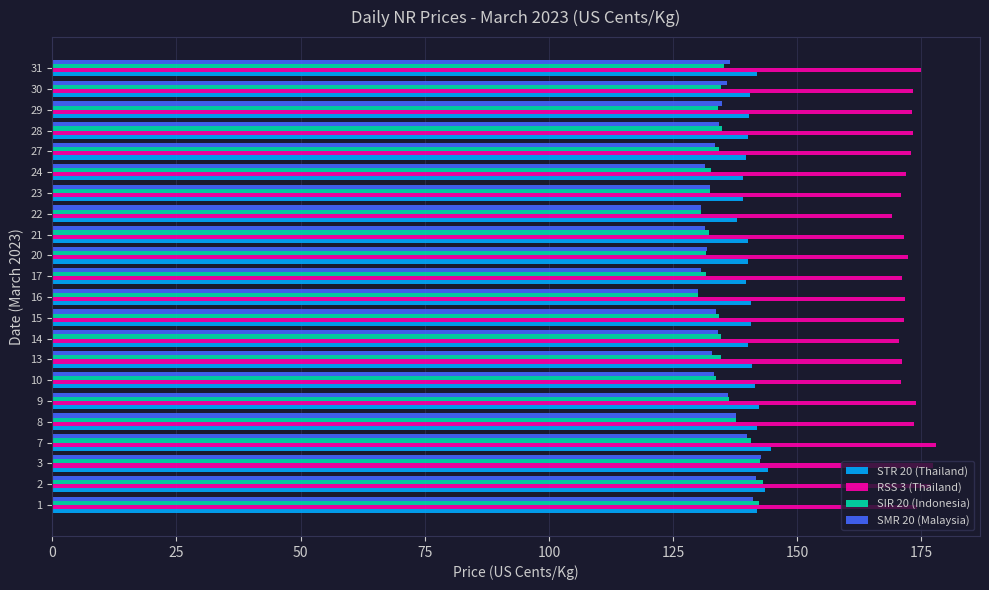

At how many categories does at least one series exceed 148?

22